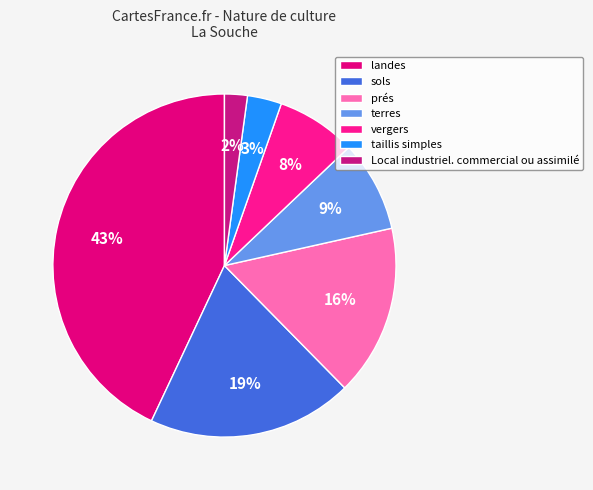

To the nearest percent, what is the combined percentage of sols and prés?

35%